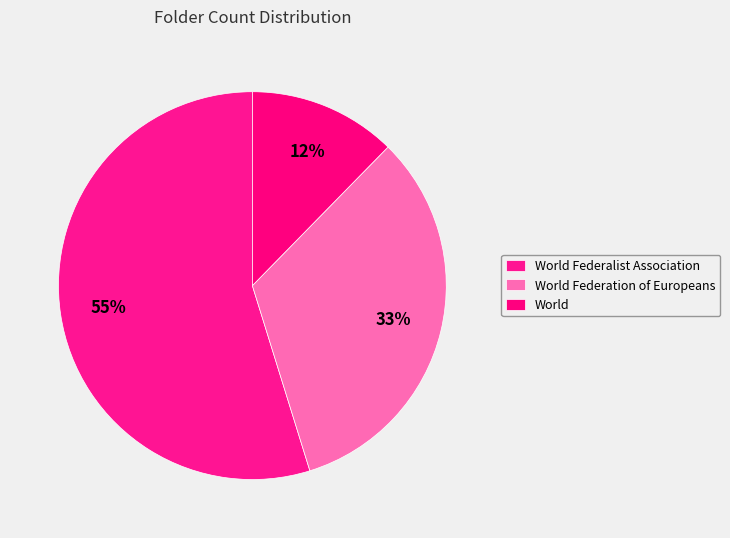

Which slice represents more than half of the pie?

World Federalist Association